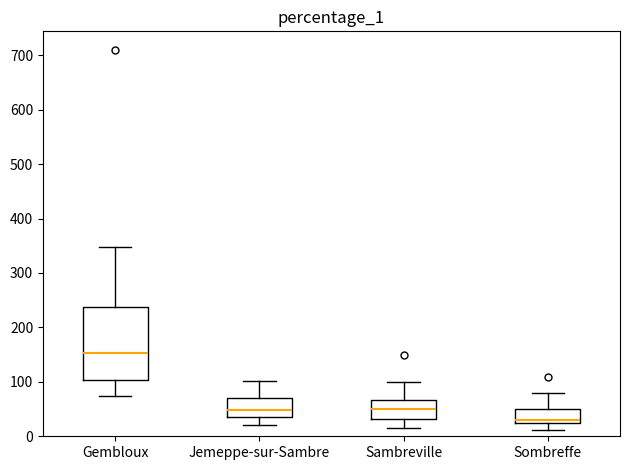

Reading left to right, transcribe this box plot: for each box, give where its median line is, the range the box spans, and where its two whiskers end, as read against the y-axis. The values are not printed on the chart, so give them approximately, as read against the axis.

Gembloux: median 150, box 100 to 240, whiskers 70 to 350
Jemeppe-sur-Sambre: median 50, box 40 to 70, whiskers 20 to 100
Sambreville: median 50, box 30 to 70, whiskers 20 to 100
Sombreffe: median 30, box 20 to 50, whiskers 10 to 80